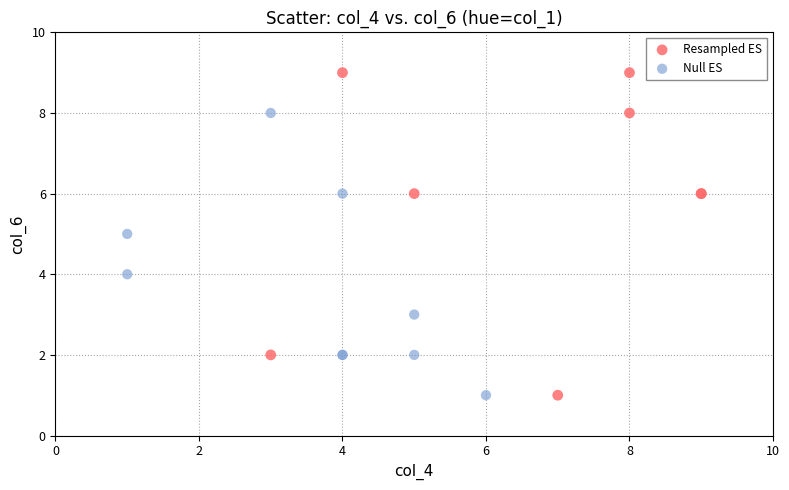

Which series reaches the maximum Y coordinate?

Resampled ES